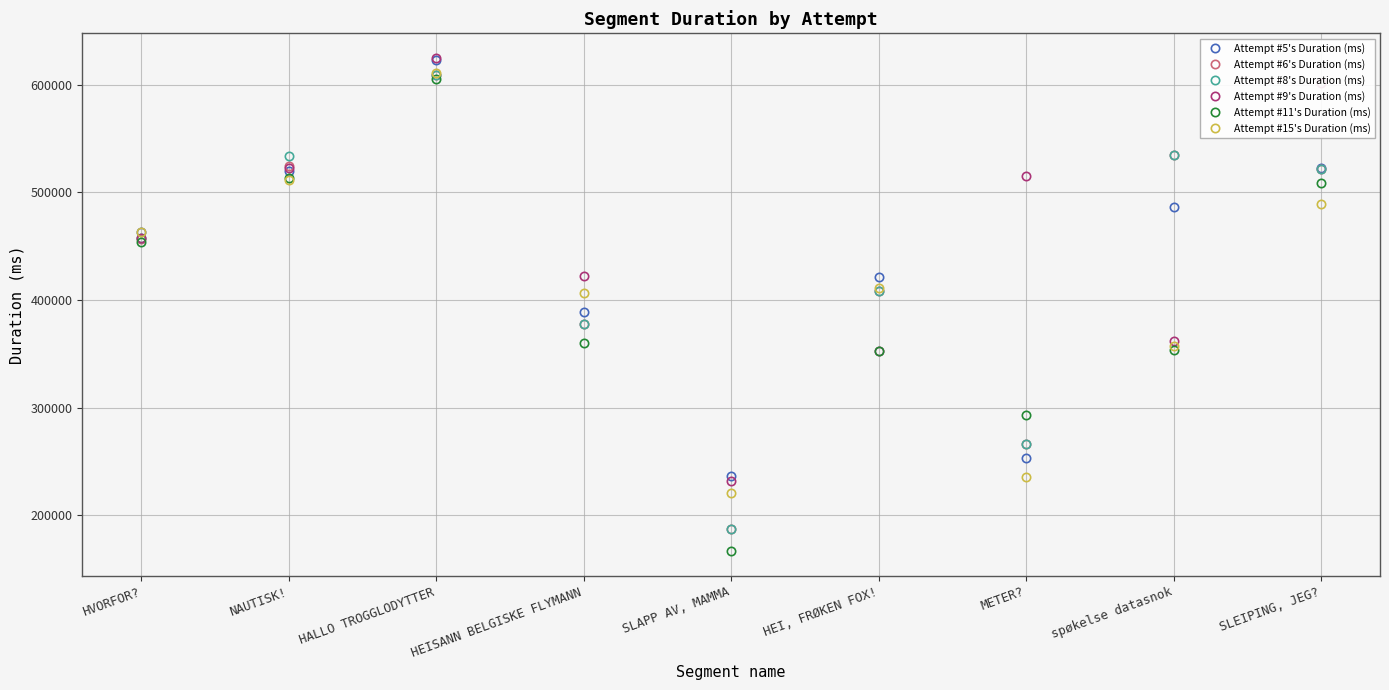

At which label is Attempt #15's Duration (ms) closest to 415637?

HEI, FRØKEN FOX!